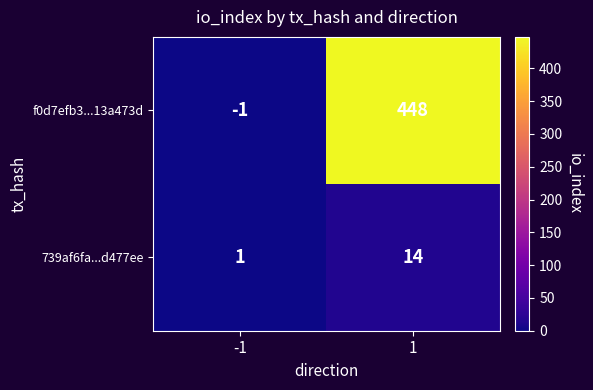

What is the sum of all f0d7efb3...13a473d values?

447